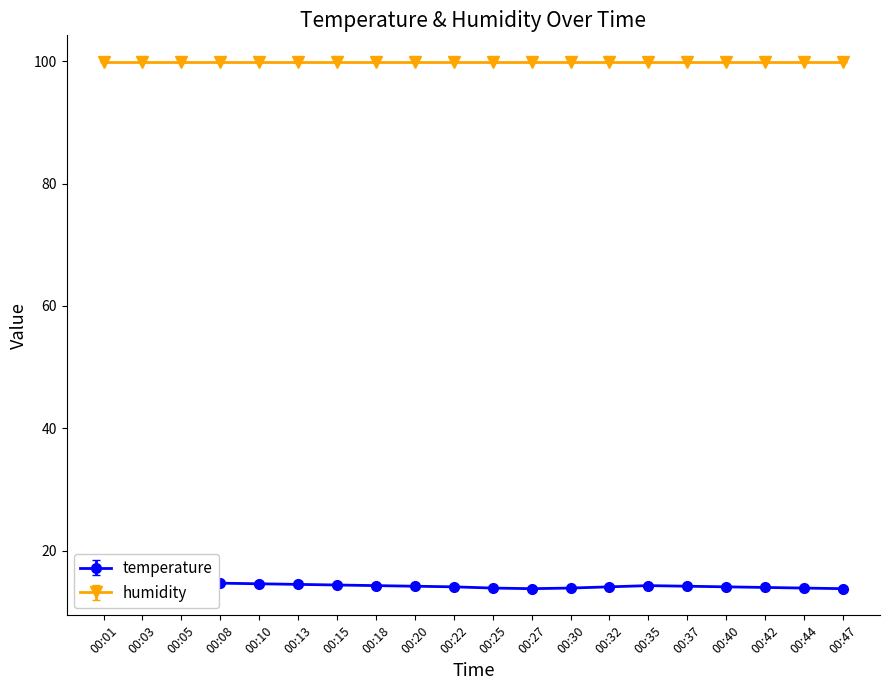

What is the smallest value displayed?

13.8